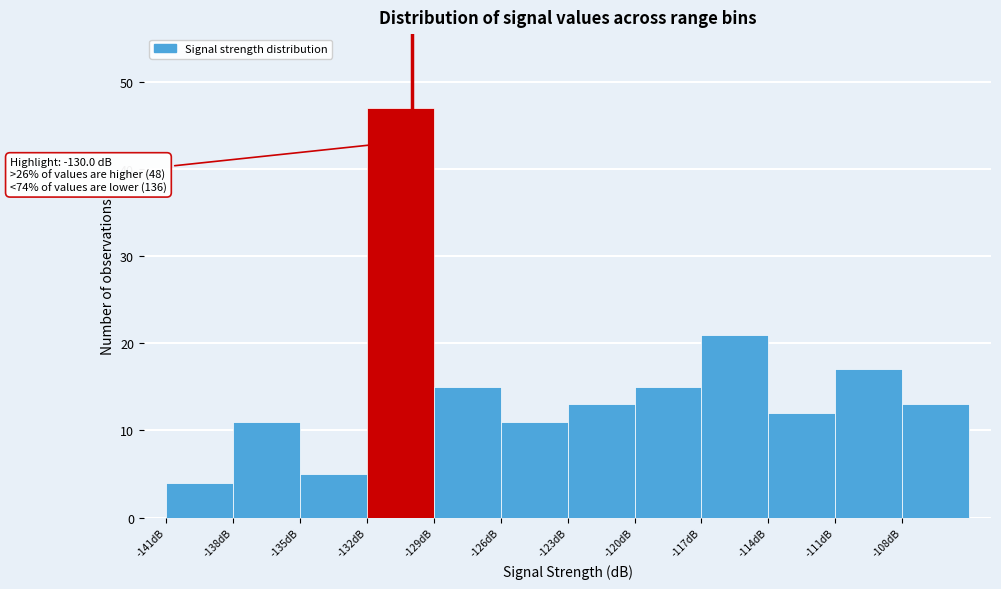

Over which range of the x-axis is the bar tallest?

-132 to -129